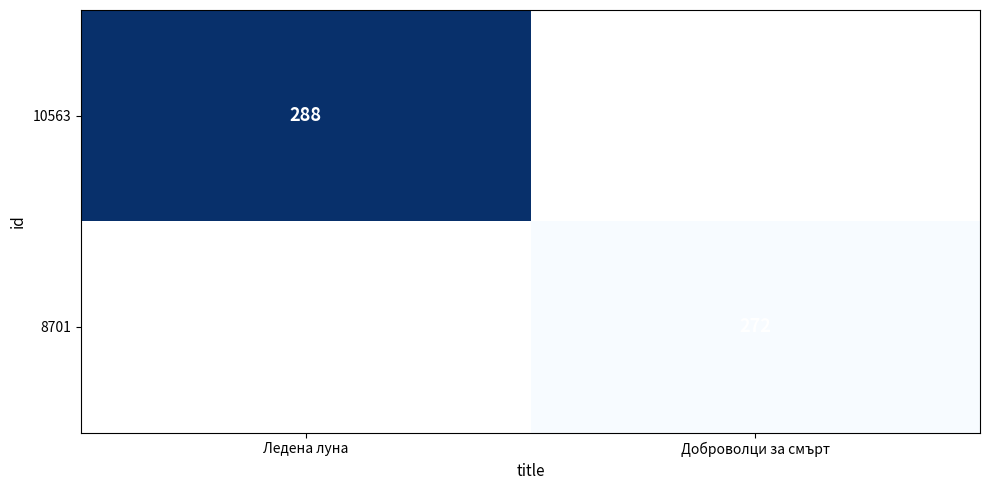

The value of 10563 at Ледена луна is 288. True or false?

True